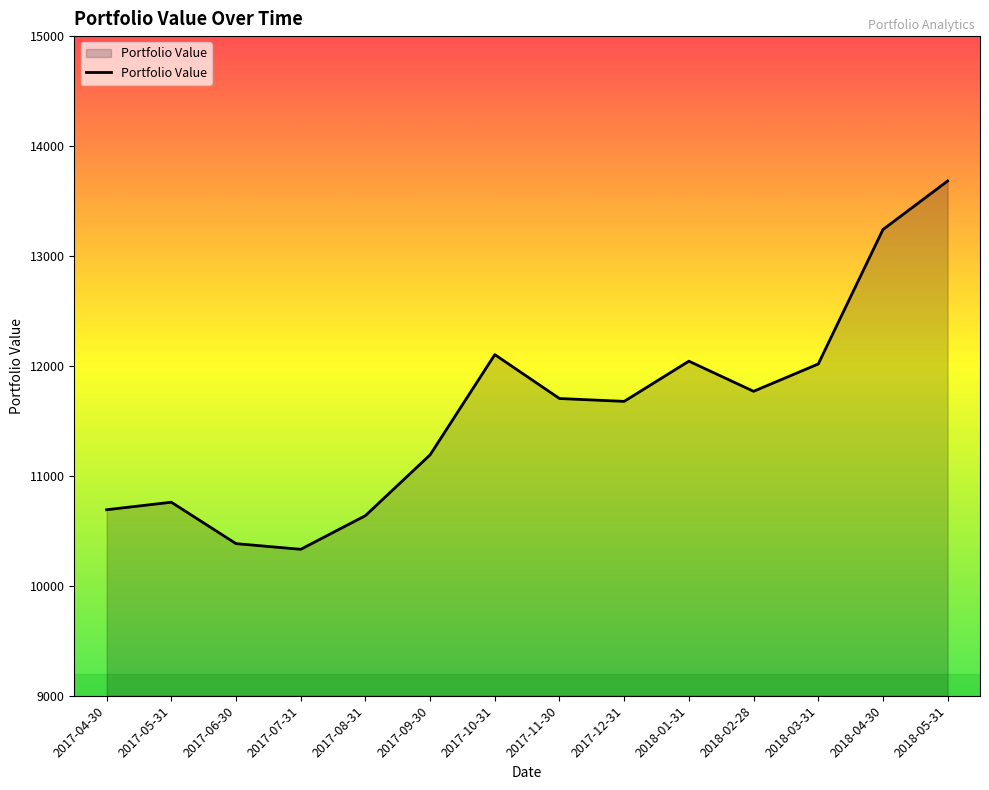

What is the change in value from 2017-05-31 to 2017-07-31?

-428.3